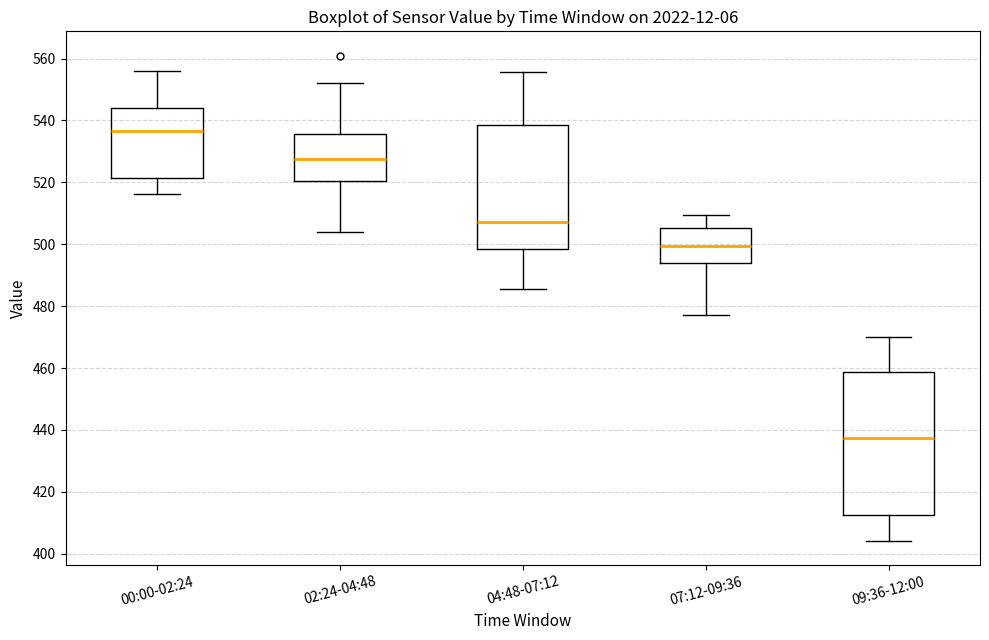

Reading left to right, transcribe this box plot: for each box, give where its median line is, the range the box spans, and where its two whiskers end, as read against the y-axis. The values are not printed on the chart, so give them approximately, as read against the axis.

00:00-02:24: median 536, box 522 to 544, whiskers 516 to 556
02:24-04:48: median 528, box 520 to 536, whiskers 504 to 552
04:48-07:12: median 508, box 498 to 538, whiskers 486 to 556
07:12-09:36: median 500, box 494 to 506, whiskers 478 to 510
09:36-12:00: median 438, box 412 to 458, whiskers 404 to 470